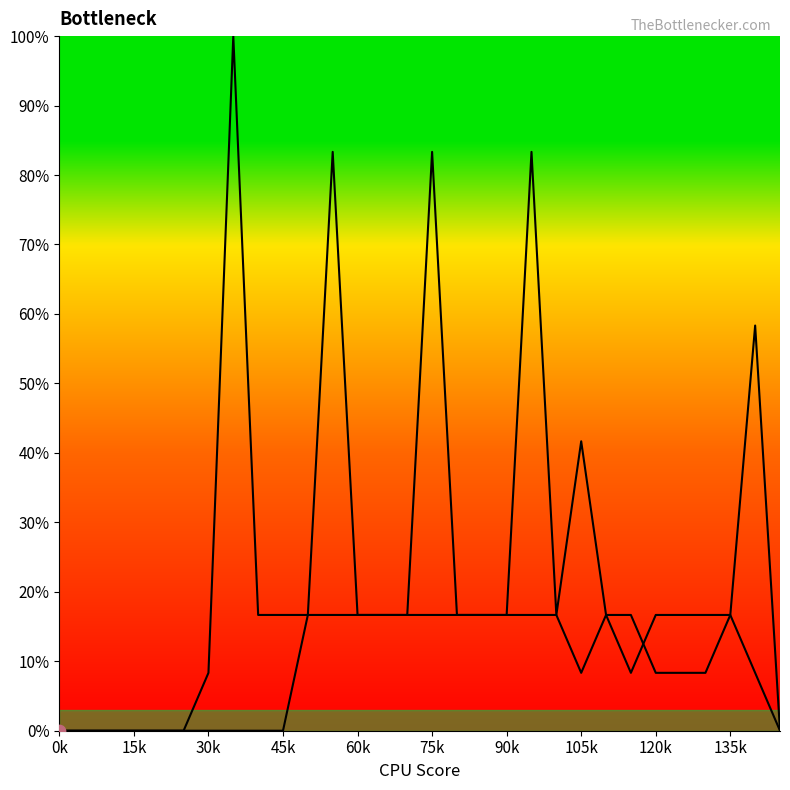

How many lines are shown in the chart?

2